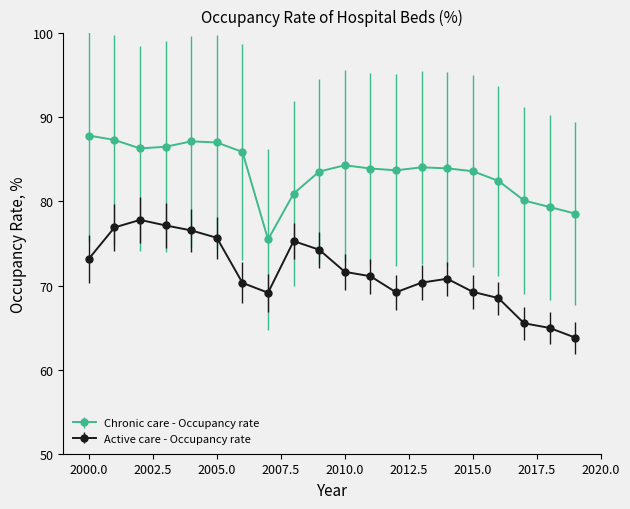

What is the average value of the Active care - Occupancy rate series?

71.6